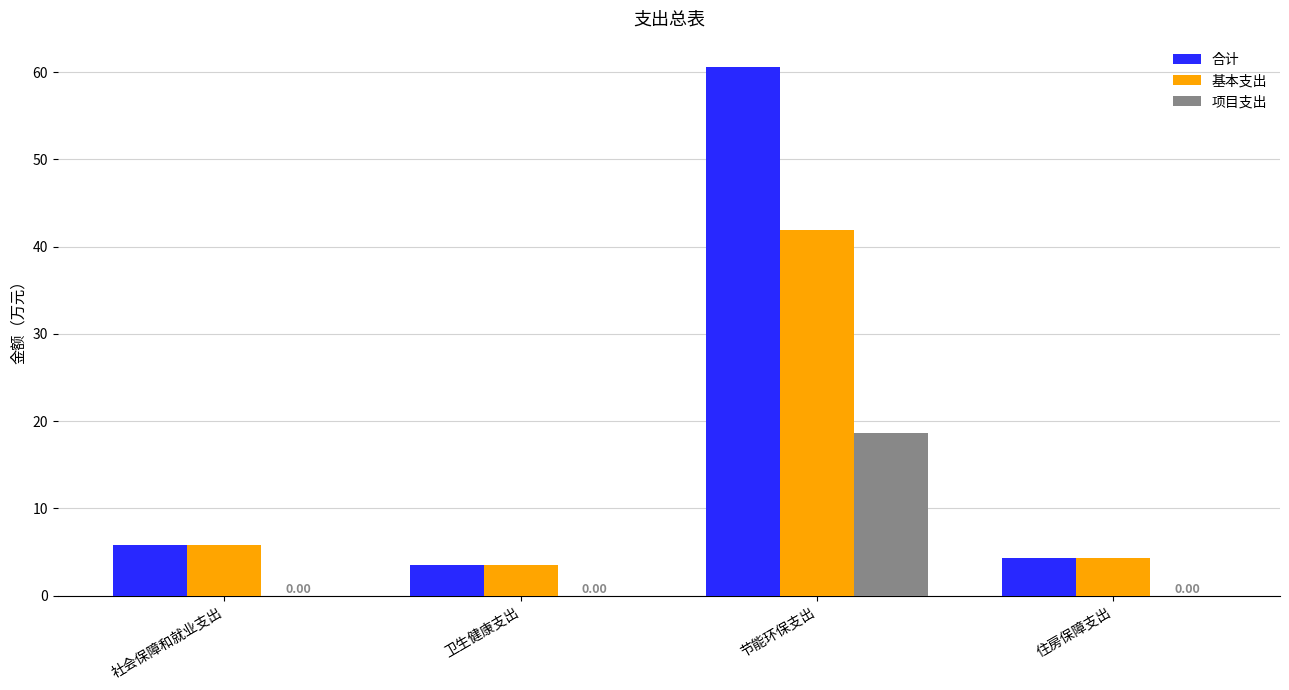

What is the sum of all 项目支出 values?

18.7